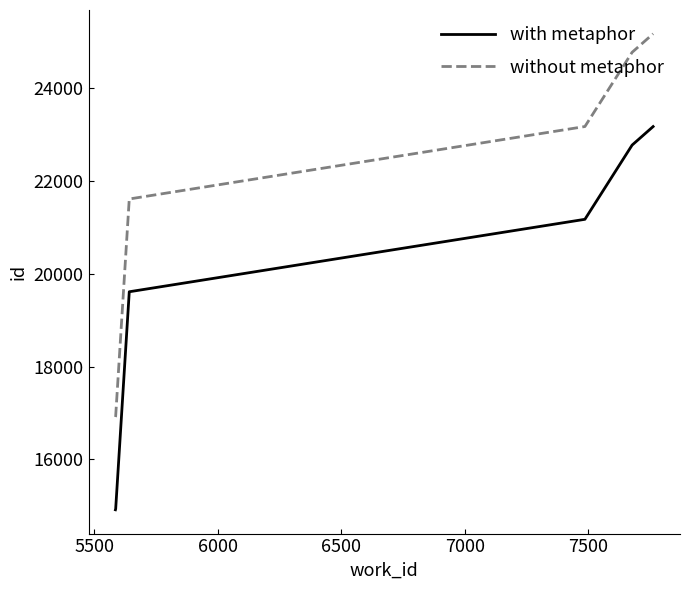

What is the smallest value displayed?

14916